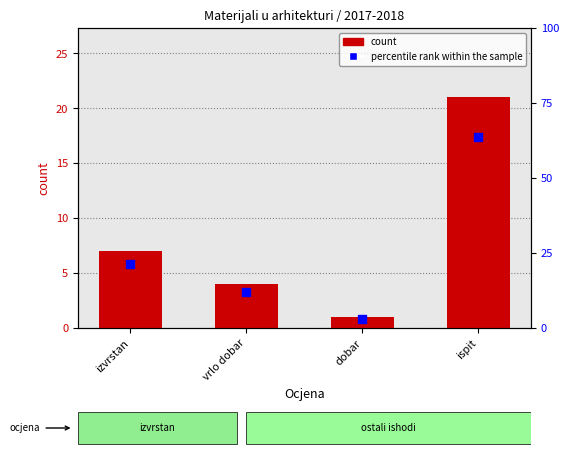

At how many categories does at least one series exceed 14?

2